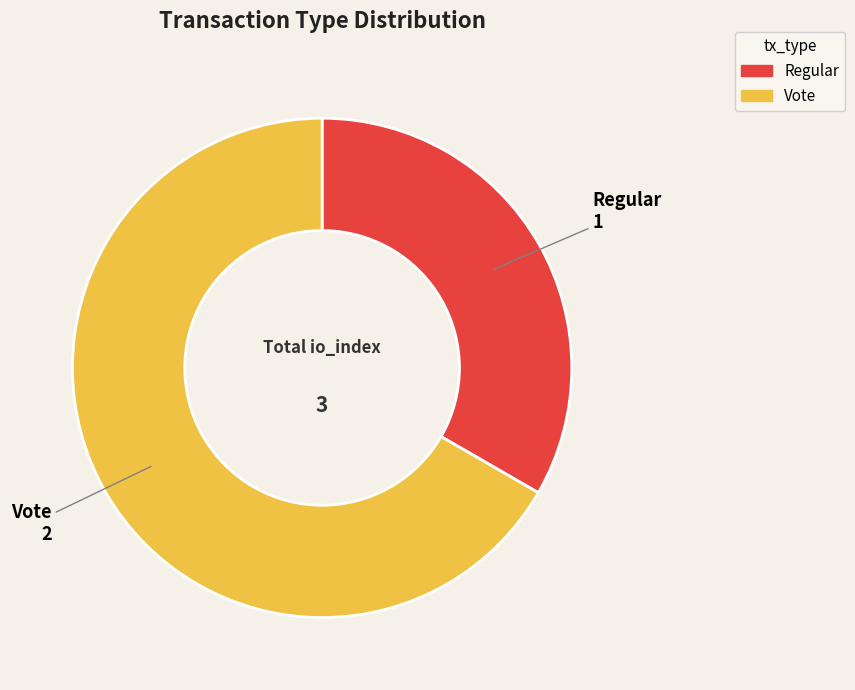

Does Regular represent more than half of the total?

No